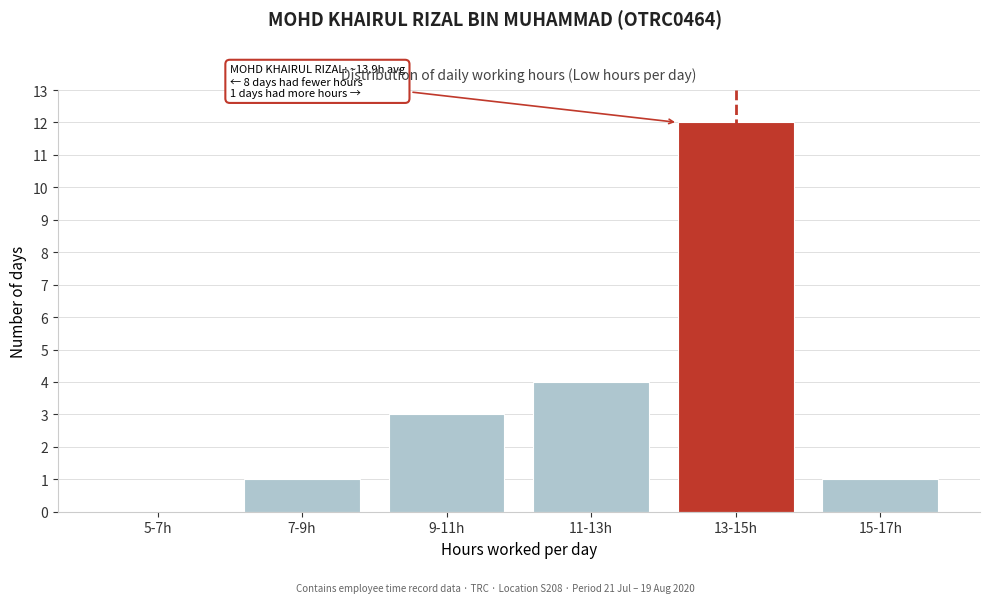

Reading left to right, what are all the values shown in this chart?

5-7h=0	7-9h=1	9-11h=3	11-13h=4	13-15h=12	15-17h=1